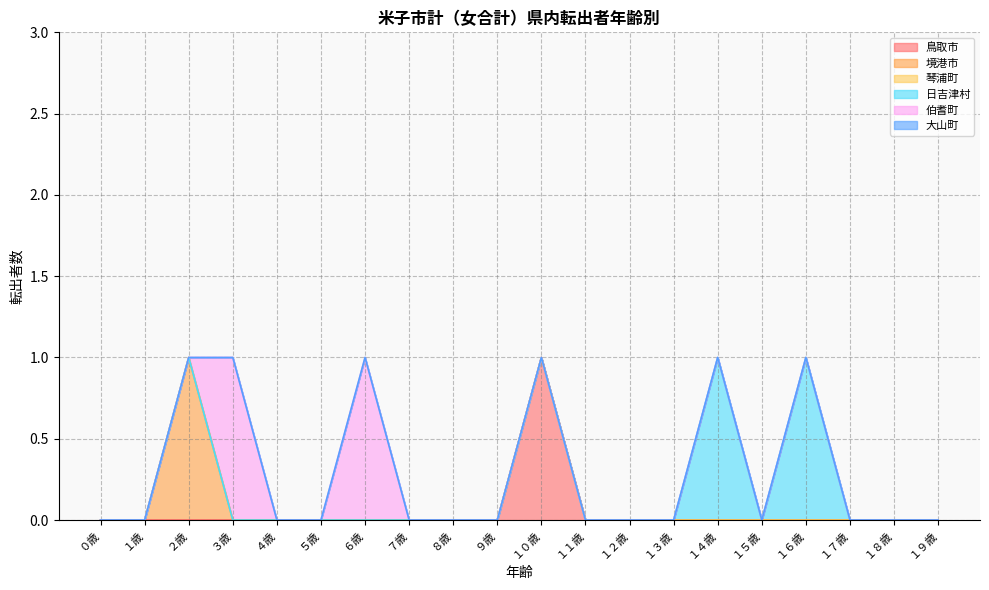

At which category does the chart reach its peak across all series?

１０歳